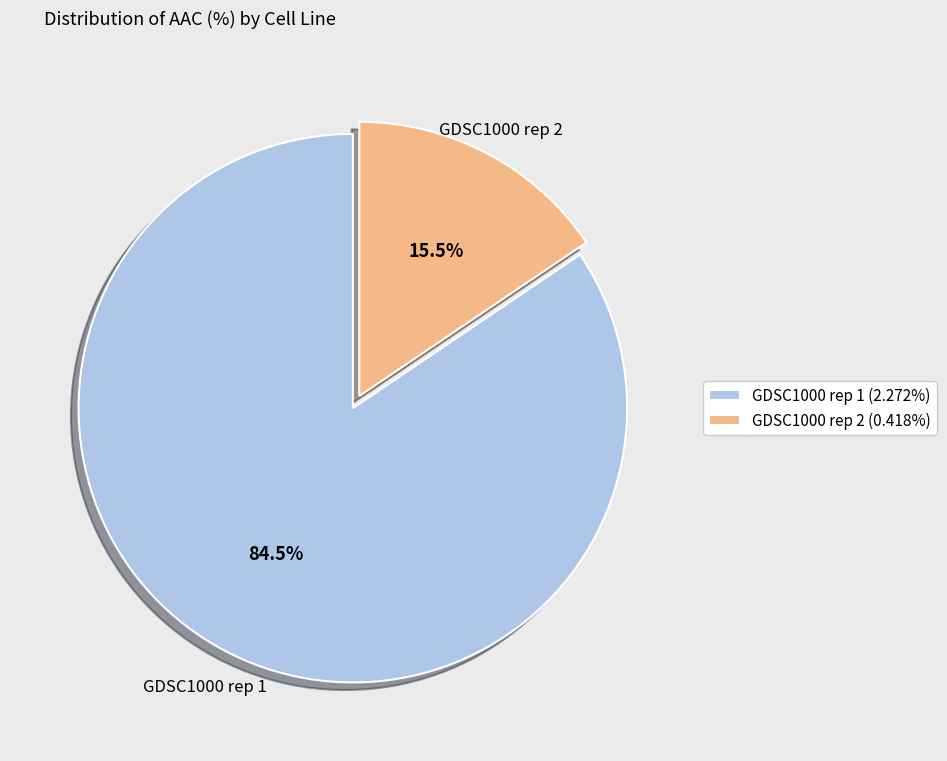

Which slice is the smallest?

GDSC1000 rep 2